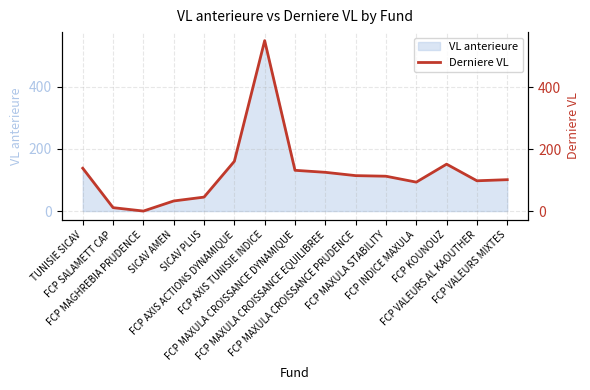

At which label does the data first exceed 113?

TUNISIE SICAV